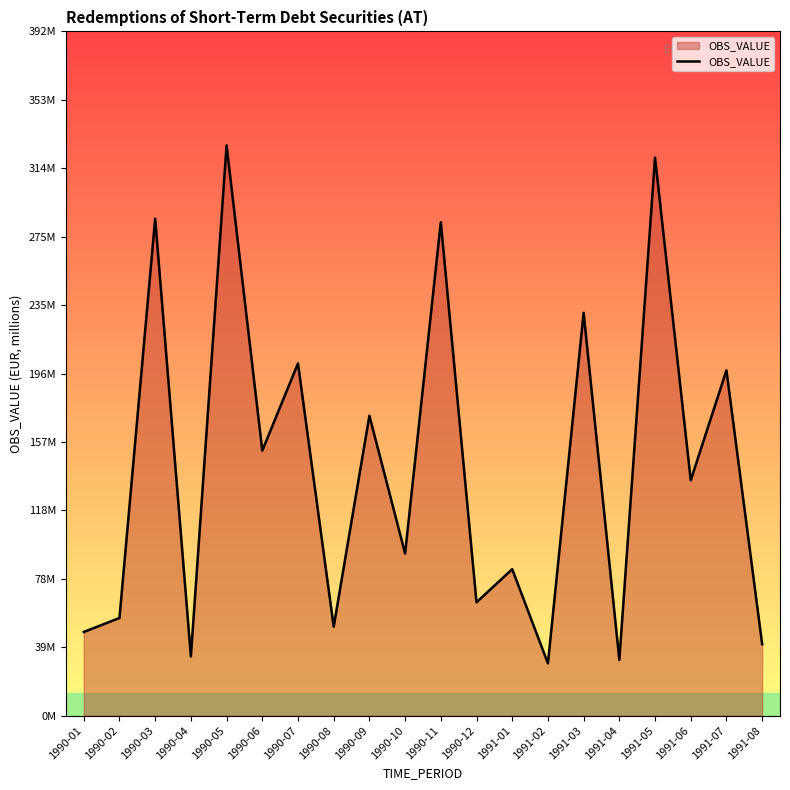

What is the ratio of the value at 1990-04 to the value at 1990-06?

0.2